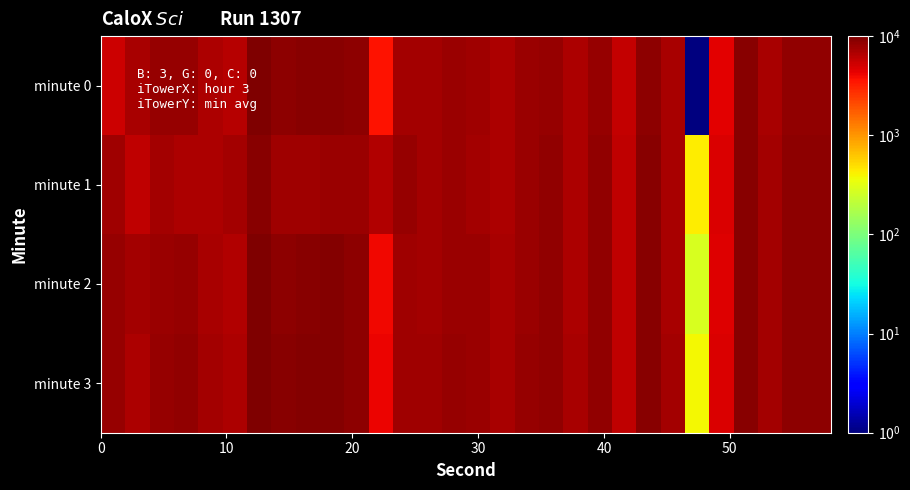

Reading left to right, extract all data points from this chart.

minute 0: 5273.2	7145.9	8268.7	8088.3	6819.6	6347.3	9789.7	8719.6	9100.2	9207.1	8678.7	3599.0	7486.4	7252.5	7839.4	7640.4	6963.3	7851.1	8252.5	6759.3	8259.1	5702.1	8931.7	7018.6	1.0	4419.0	9029.7	7087.1	8651.8	8582.0
minute 1: 7599.1	5961.2	7400.1	6890.7	6733.6	7460.1	8984.8	7502.9	7639.0	7809.5	7986.1	6526.0	8313.4	7331.6	7910.6	7482.6	6853.3	7935.8	8388.9	6954.0	8414.1	5871.5	9093.7	7180.6	434.0	4814.2	9169.3	7256.1	8816.8	8741.3
minute 2: 8268.7	7400.1	7986.1	8313.4	7230.9	6651.9	9899.3	8892.4	9244.8	9395.8	8842.0	4033.8	7658.9	7432.3	8011.3	7809.9	7130.2	8011.3	8414.1	6928.8	8439.2	5871.5	9093.7	7205.7	283.0	4612.8	9194.4	7306.4	8816.8	8766.5
minute 3: 8088.3	6890.7	8313.4	8489.6	7407.1	6802.9	10000.0	9018.2	9370.7	9496.5	8942.7	4134.5	7759.5	7558.2	8137.1	7910.6	7230.9	8086.8	8514.8	7029.5	8539.9	5972.2	9194.4	7306.4	383.7	4713.5	9295.1	7407.1	8917.5	8867.2